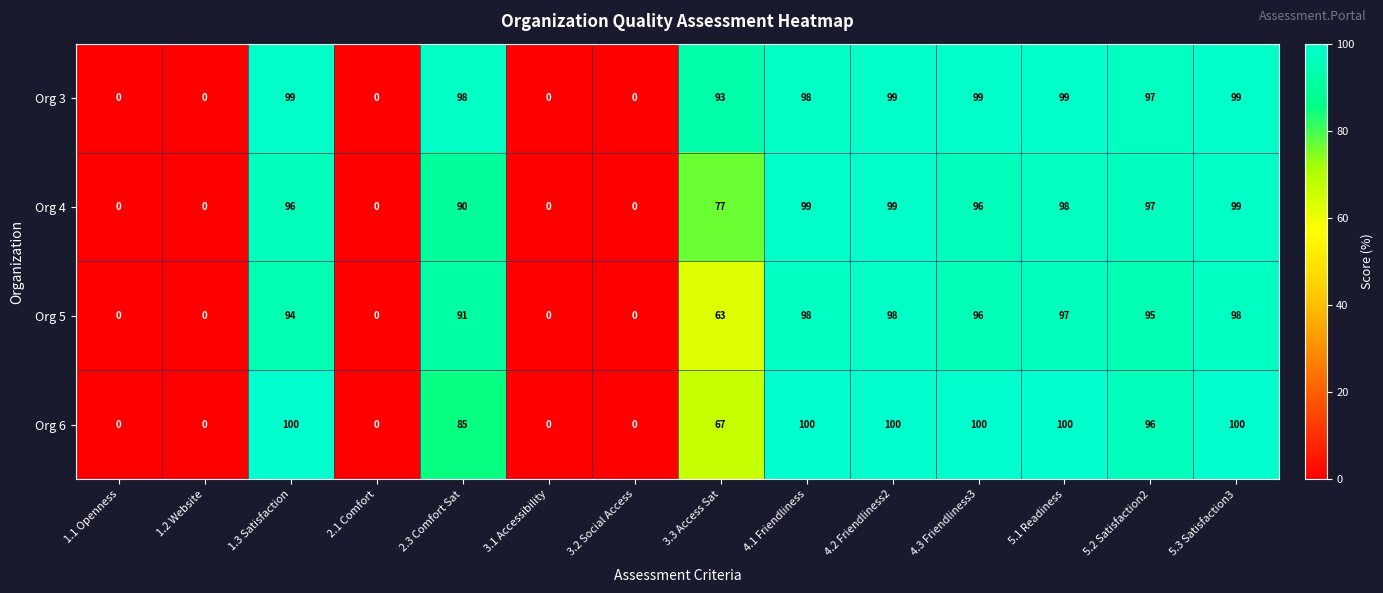

What is the average value of the Org 3 series?

63